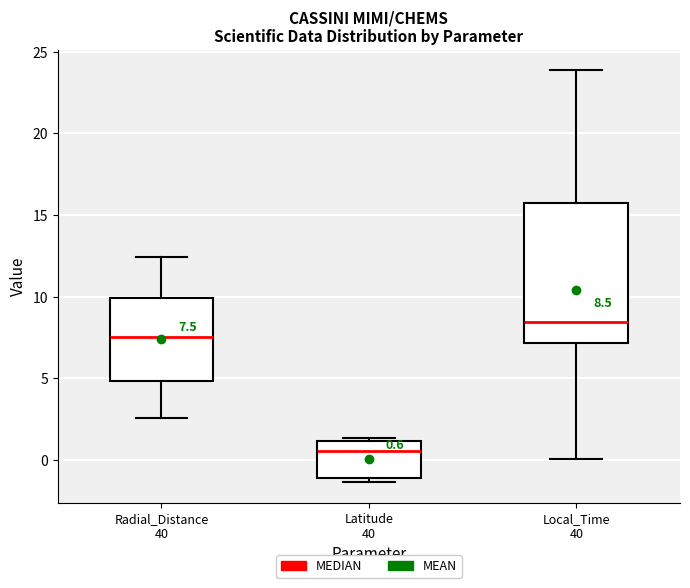

Which box's median line is the lowest?

Latitude 40